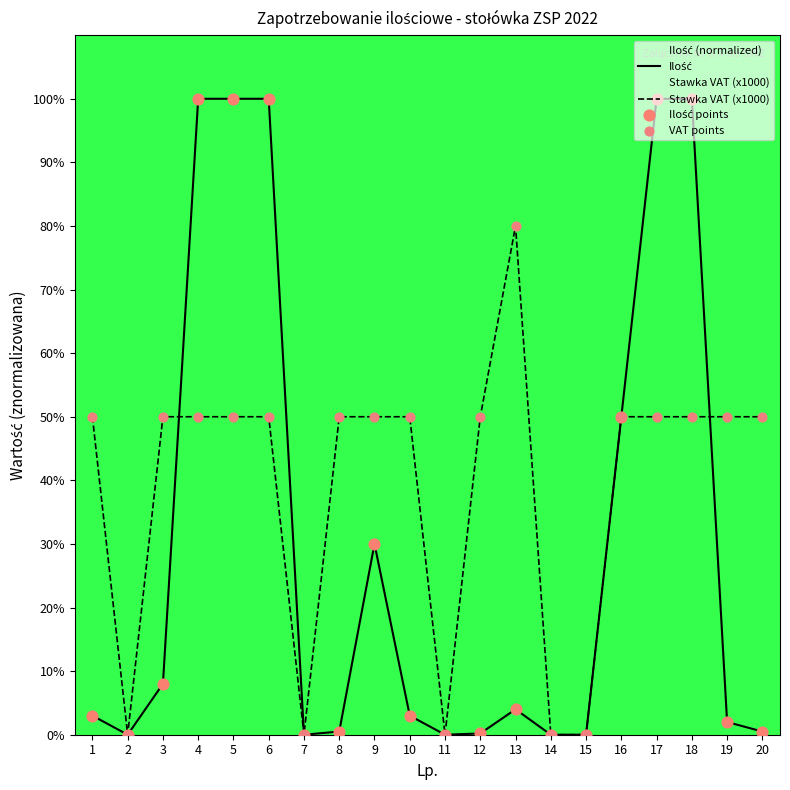

At how many categories does at least one series exceed 84?

5